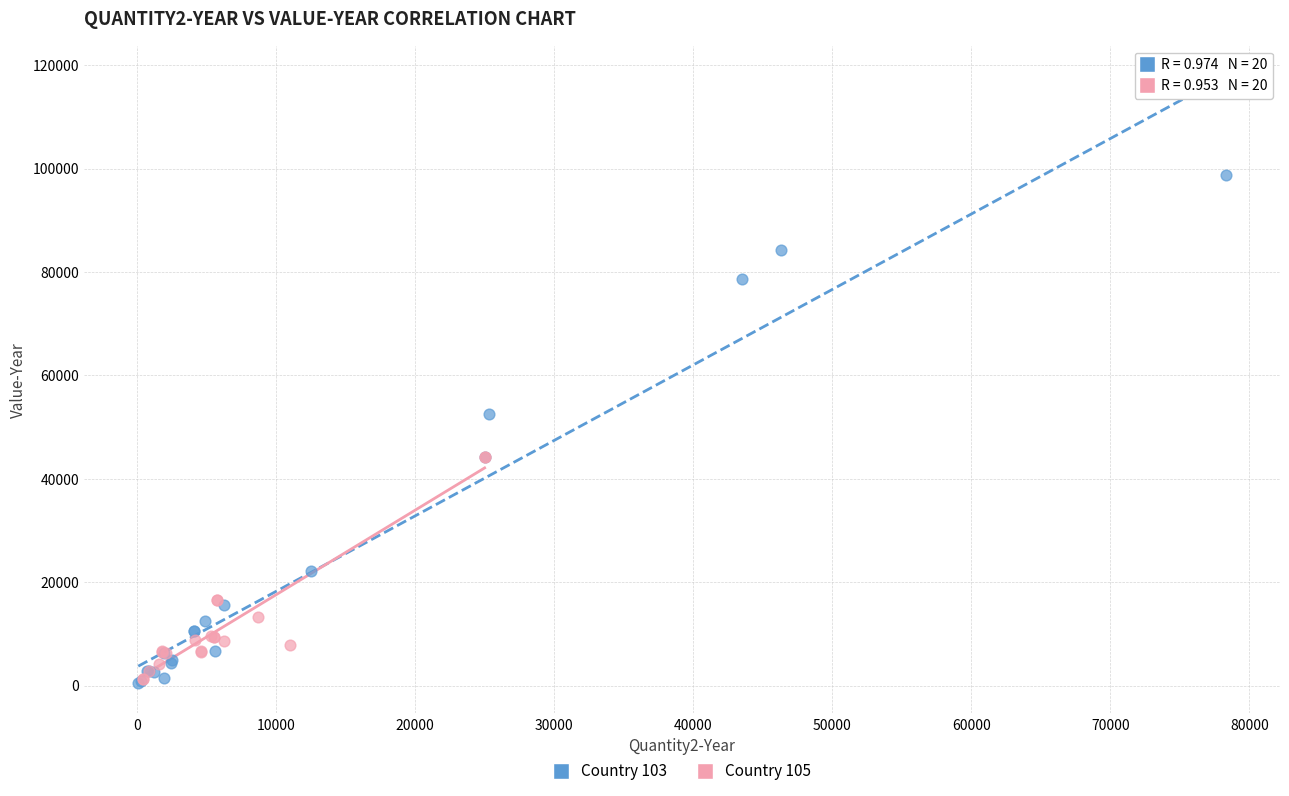

What are all the series names shown in the legend?

Country 103, Country 105